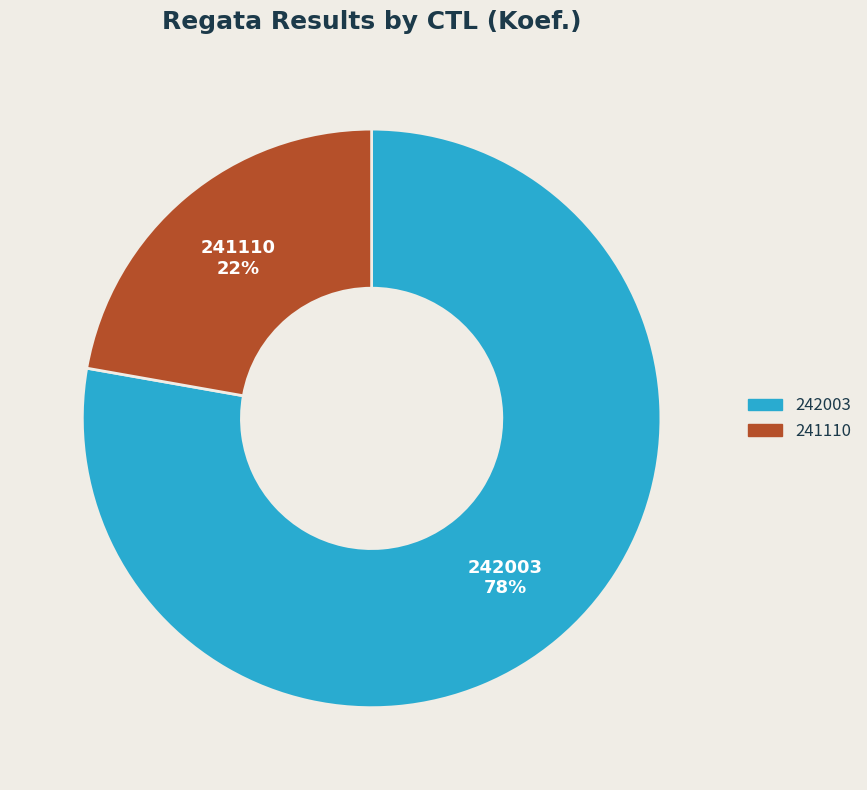

Between 241110 and 242003, which is larger?

242003